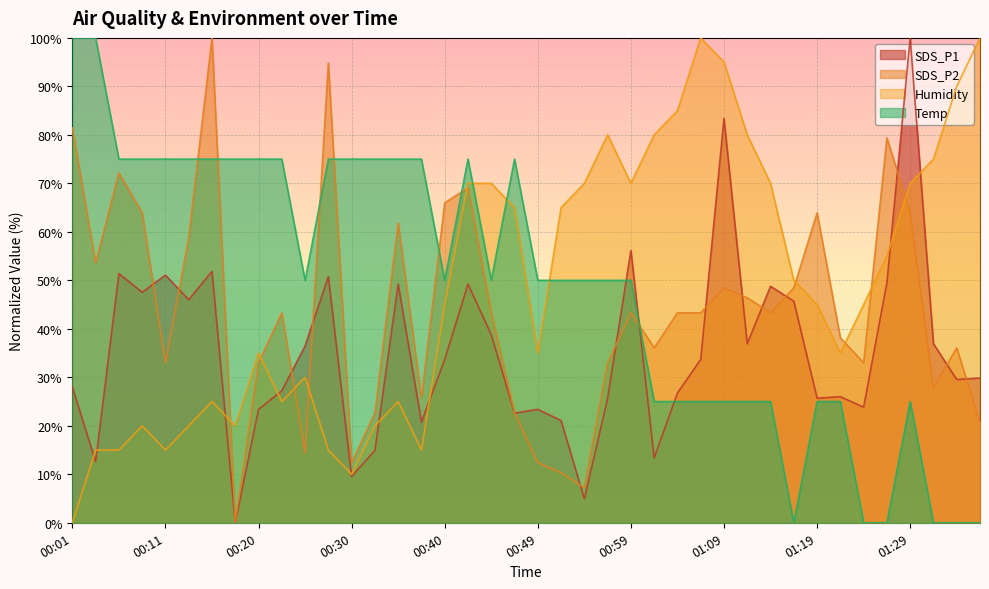

How many data points in SDS_P2 are above 43?

22